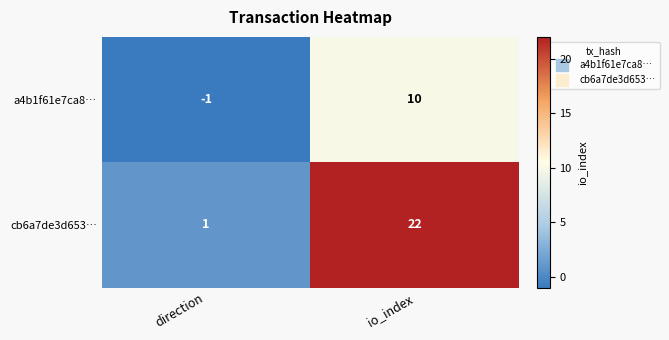

Which series has the widest spread of values?

cb6a7de3d653…